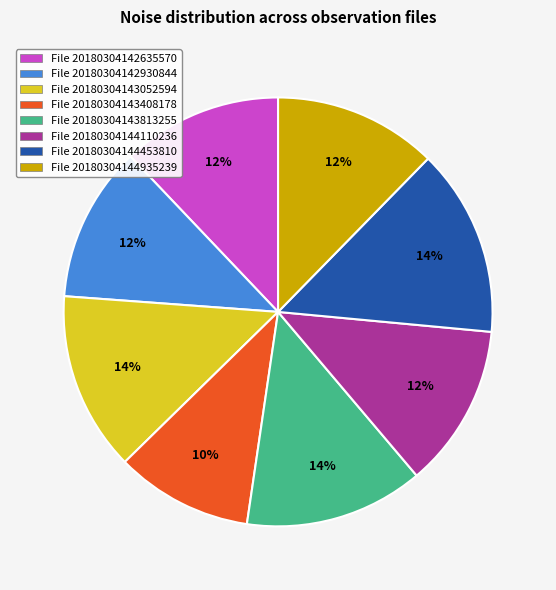

Which slice is the smallest?

File 20180304143408178